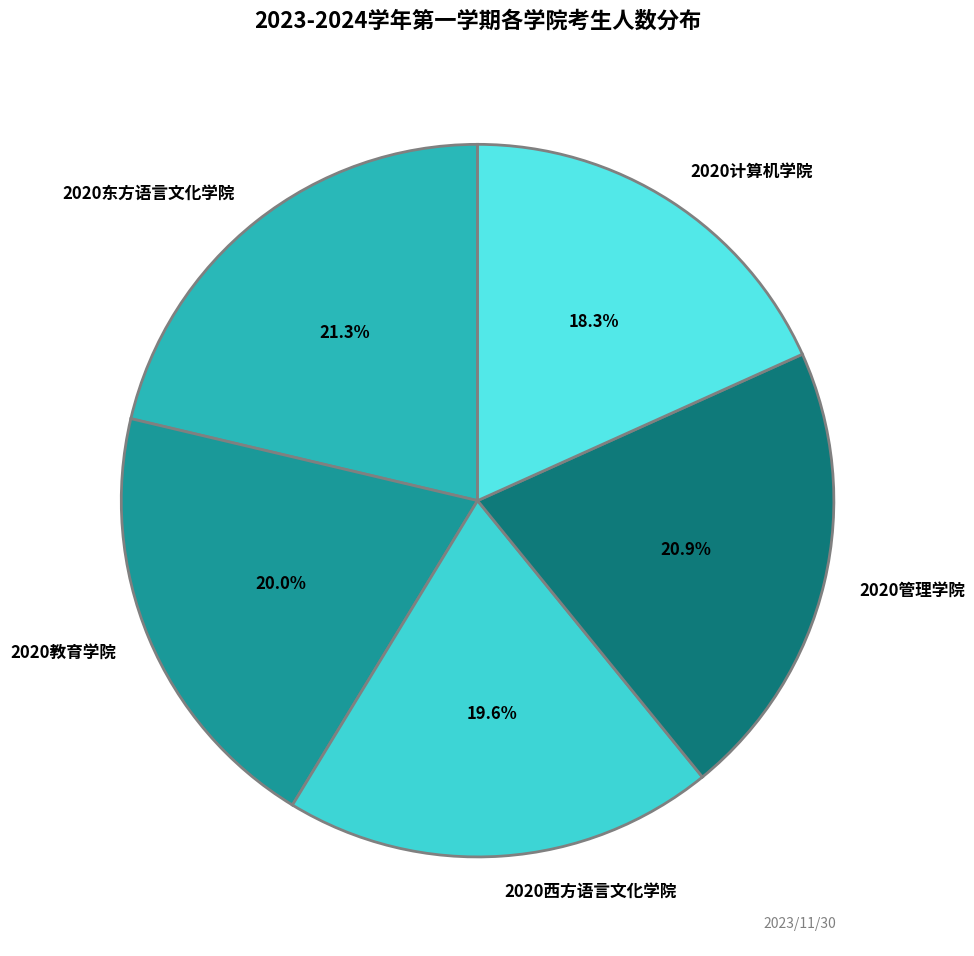

Does 2020管理学院 represent more than half of the total?

No